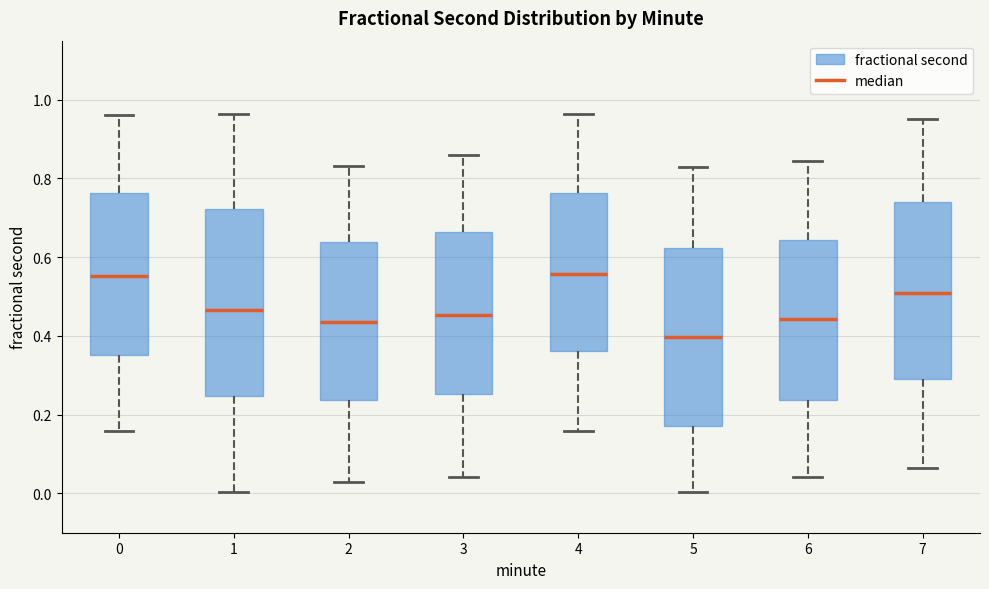

Reading left to right, transcribe this box plot: for each box, give where its median line is, the range the box spans, and where its two whiskers end, as read against the y-axis. The values are not printed on the chart, so give them approximately, as read against the axis.

0: median 0.56, box 0.36 to 0.76, whiskers 0.16 to 0.96
1: median 0.46, box 0.24 to 0.72, whiskers 0.00 to 0.96
2: median 0.44, box 0.24 to 0.64, whiskers 0.02 to 0.84
3: median 0.46, box 0.26 to 0.66, whiskers 0.04 to 0.86
4: median 0.56, box 0.36 to 0.76, whiskers 0.16 to 0.96
5: median 0.40, box 0.18 to 0.62, whiskers 0.00 to 0.82
6: median 0.44, box 0.24 to 0.64, whiskers 0.04 to 0.84
7: median 0.50, box 0.30 to 0.74, whiskers 0.06 to 0.94